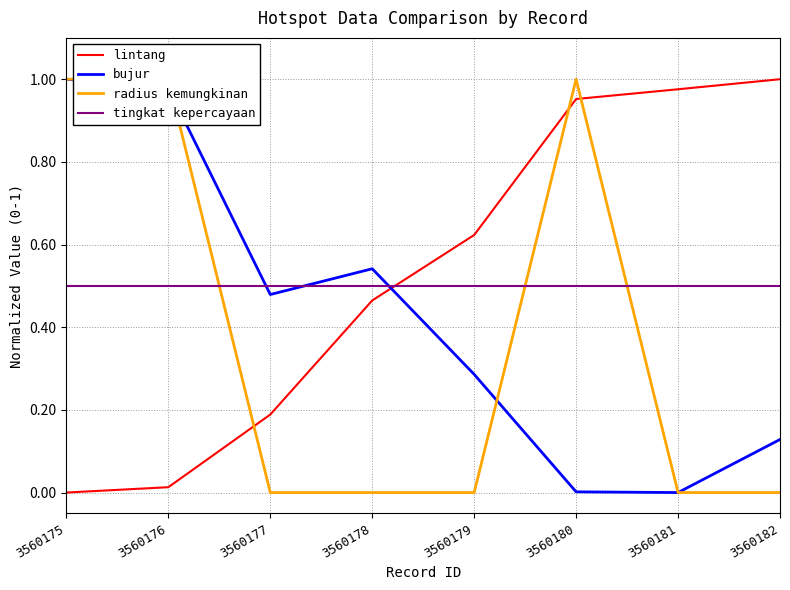

Rank the series by their average value, from lowest to highest.

radius kemungkinan, bujur, tingkat kepercayaan, lintang